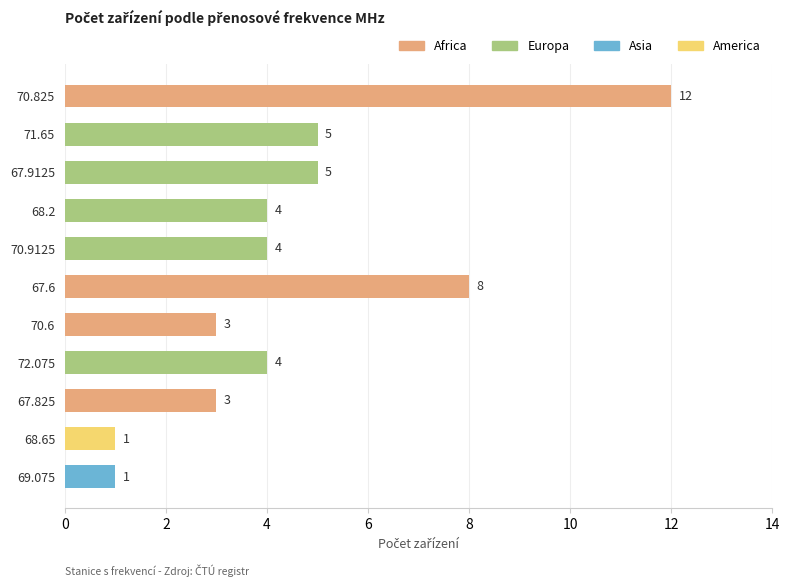

Reading bottom to top, extract all data points from this chart.

69.075=1	68.65=1	67.825=3	72.075=4	70.6=3	67.6=8	70.9125=4	68.2=4	67.9125=5	71.65=5	70.825=12